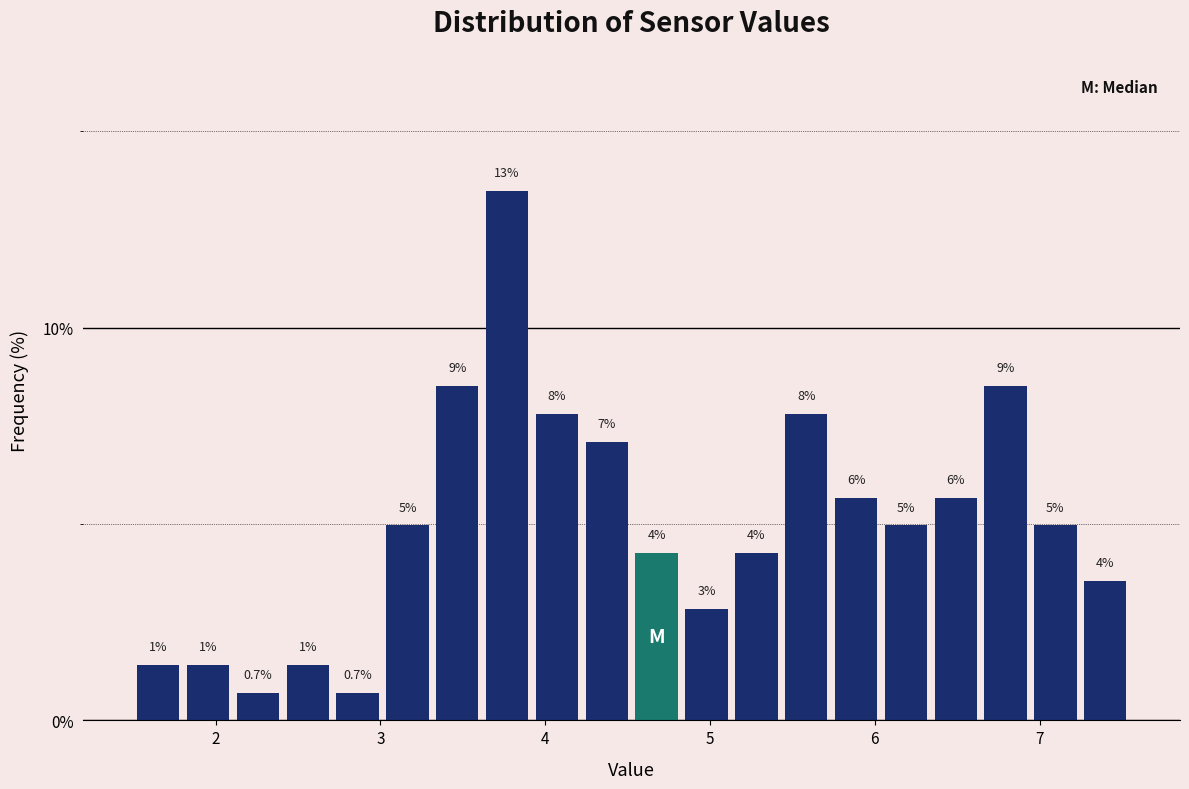

Around what value on the x-axis is the tallest bar? Give the approximate position of its centre, as read against the axis.

3.8